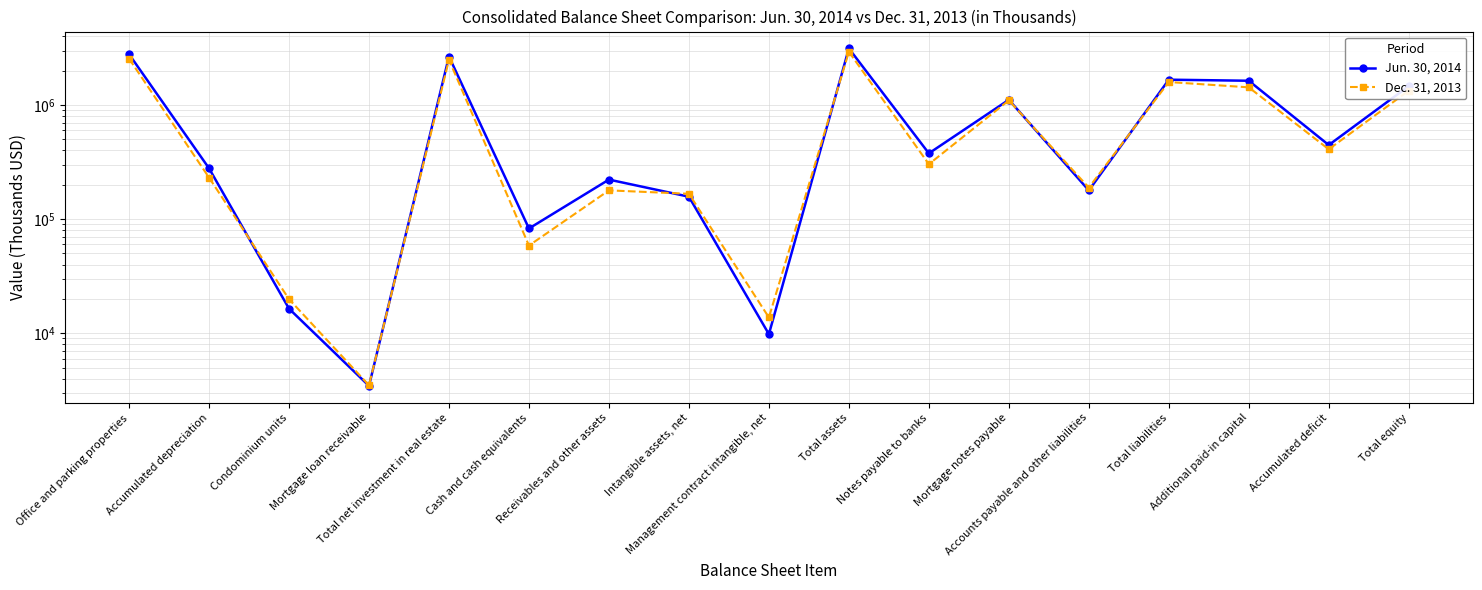

At which label does Dec. 31, 2013 reach its minimum?

Mortgage loan receivable